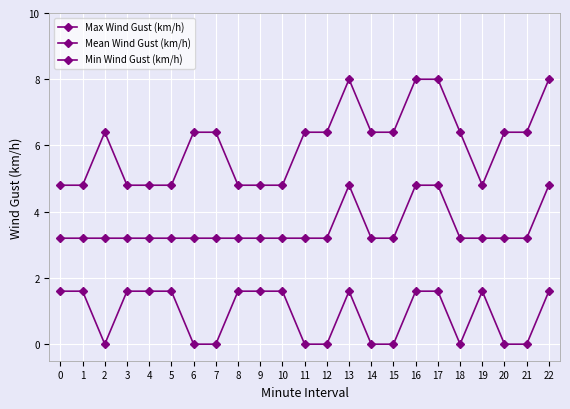

True or false: Max Wind Gust (km/h) and Min Wind Gust (km/h) cross at least once.

False